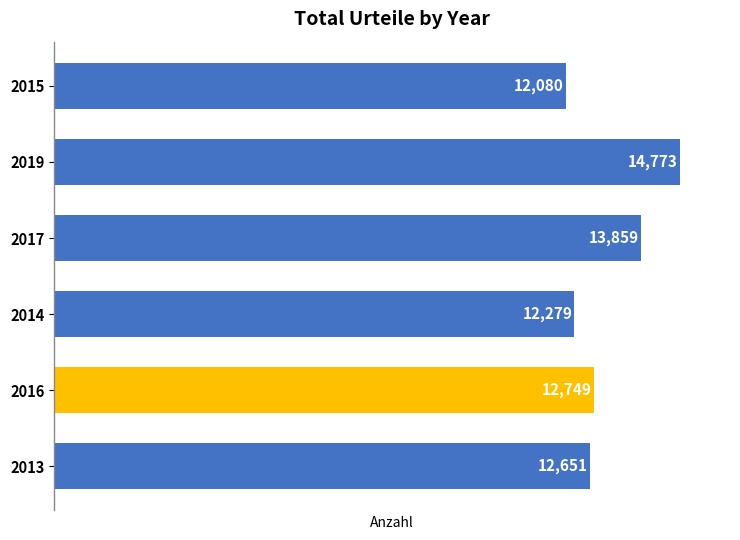

How many distinct data groups are displayed?

1